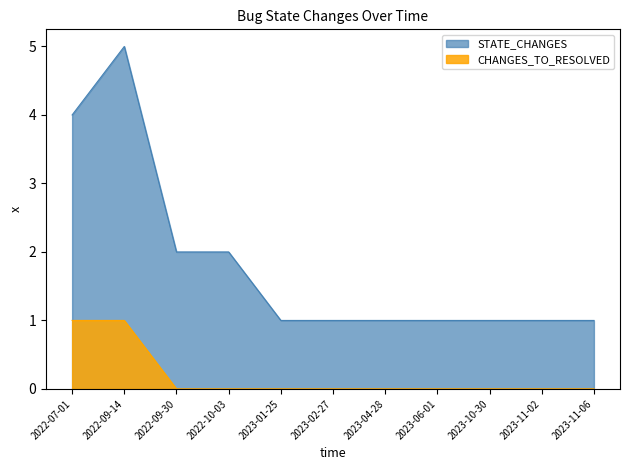

What is the label of the 2nd point from the right?

2023-11-02